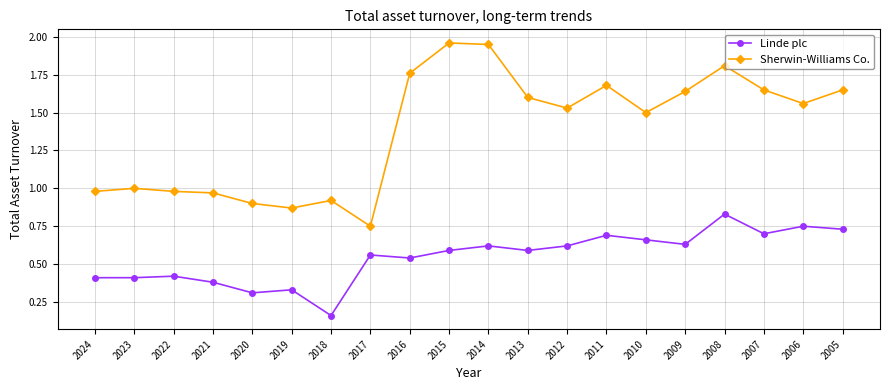

Which series has the largest range (max minus min)?

Sherwin-Williams Co.